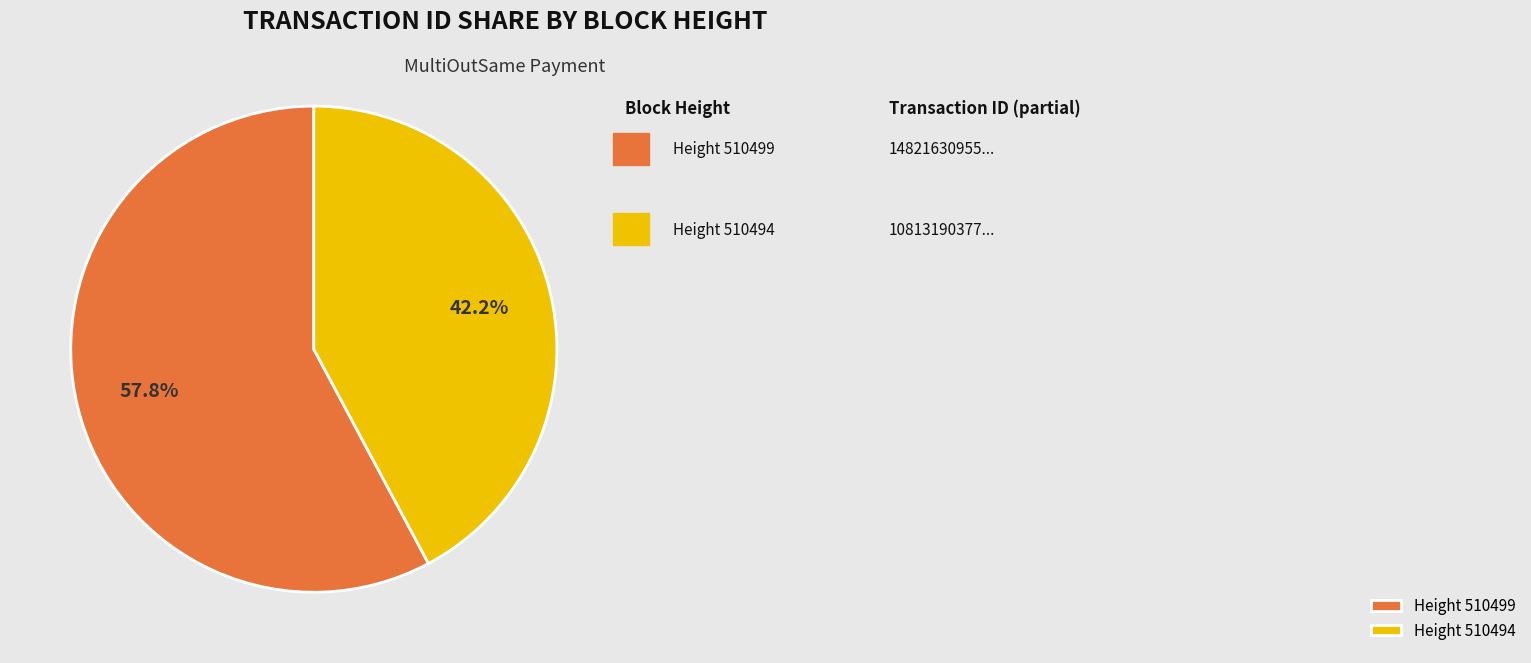

Approximately how many times larger is the value at Height 510499 compared to Height 510494?

1.4